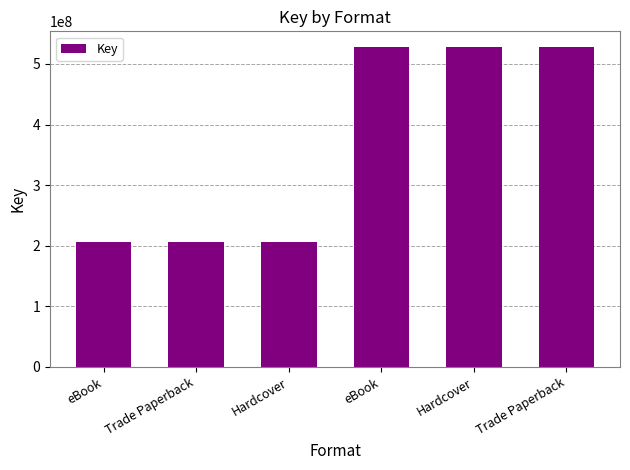

What is the maximum value shown in the chart?

527353060